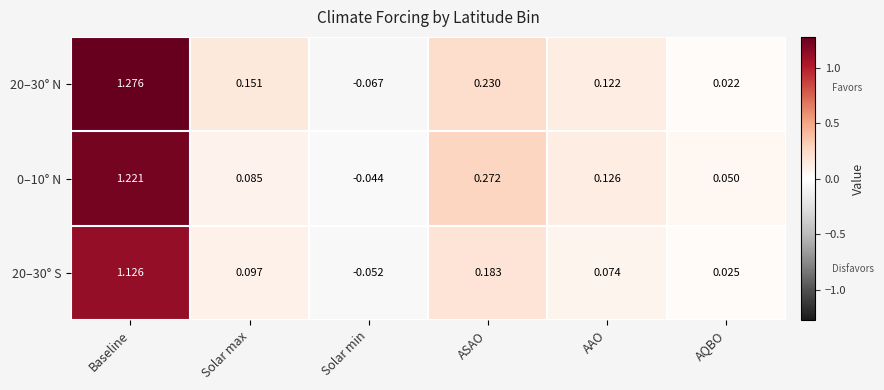

Count the number of data series in this chart.

3